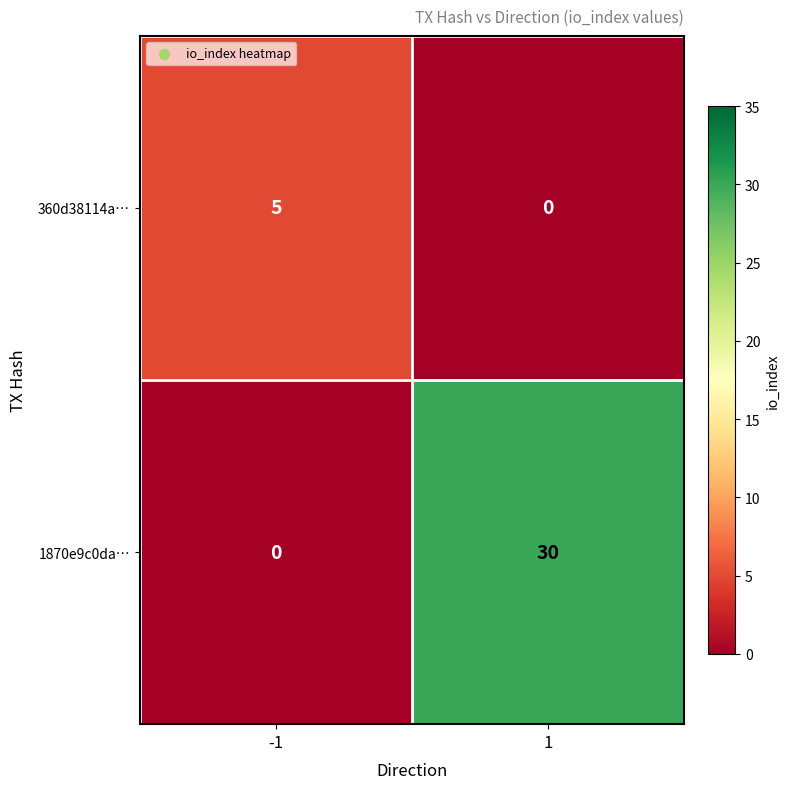

What is the difference between the maximum and minimum values in the 1870e9c0da… series?

30